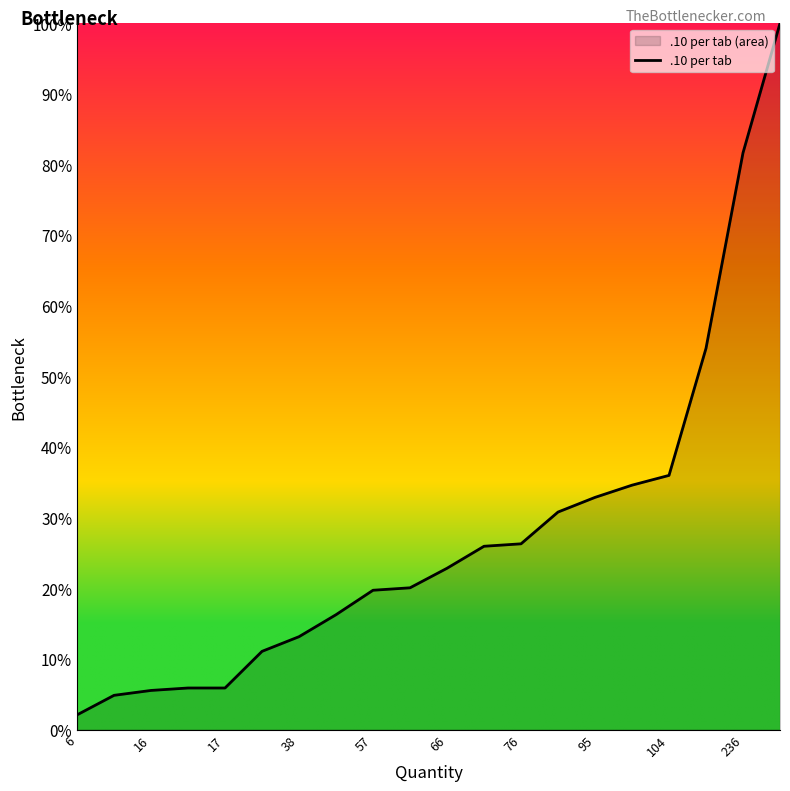

How many series are shown in this chart?

1